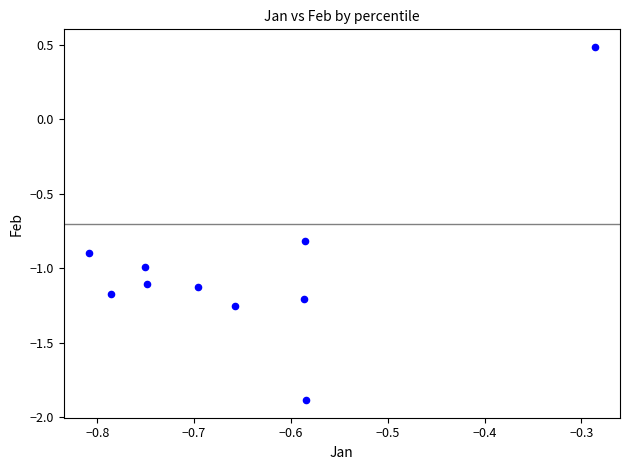

What is the range of Y values (max minus min)?

2.4